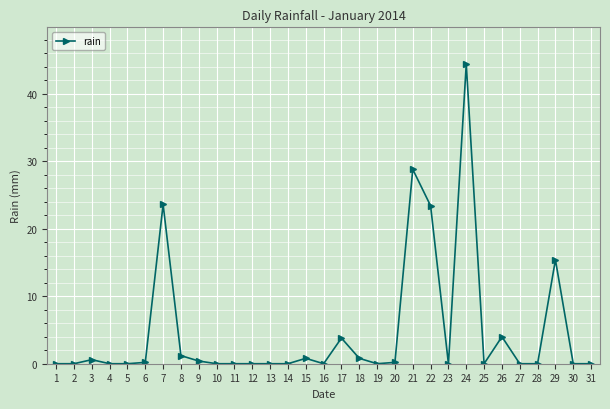

What is the difference between the values at 11 and 6?

0.2